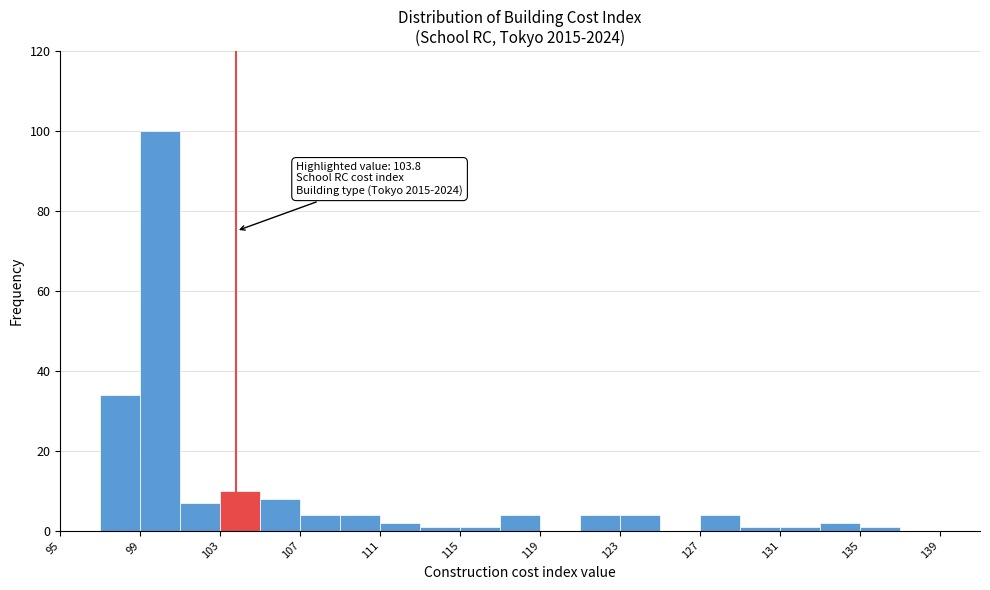

Which range on the x-axis has the tallest bar?

99 to 101